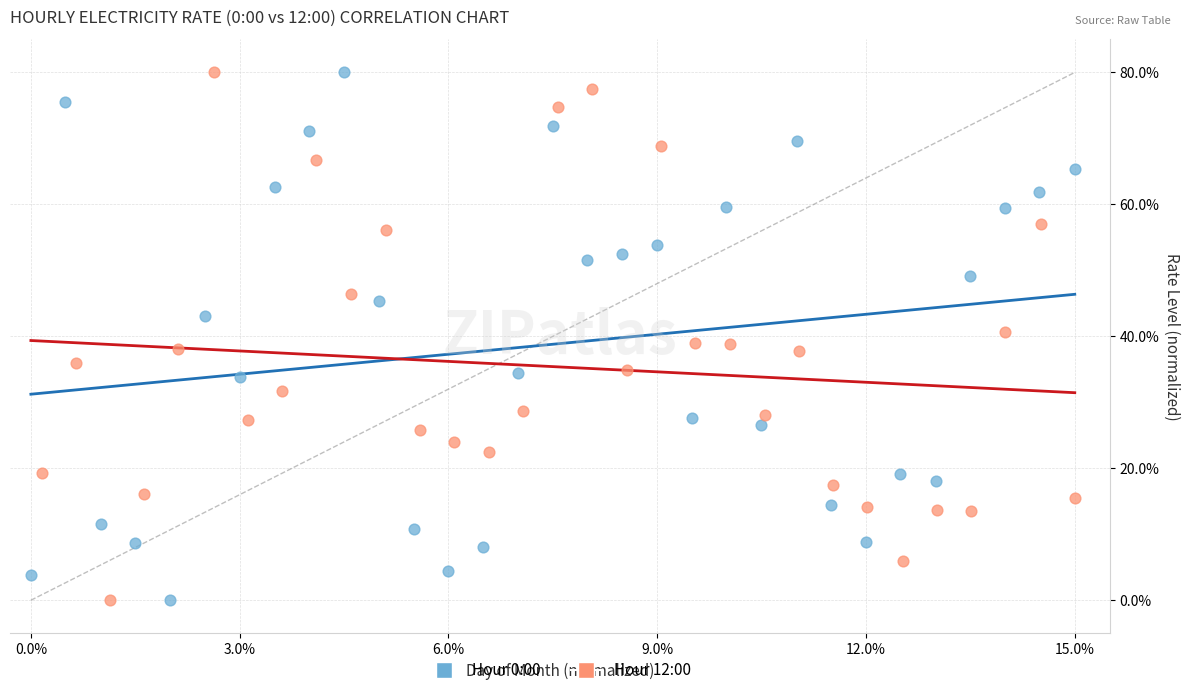

What are all the series names shown in the legend?

Hour 0:00, Hour 12:00